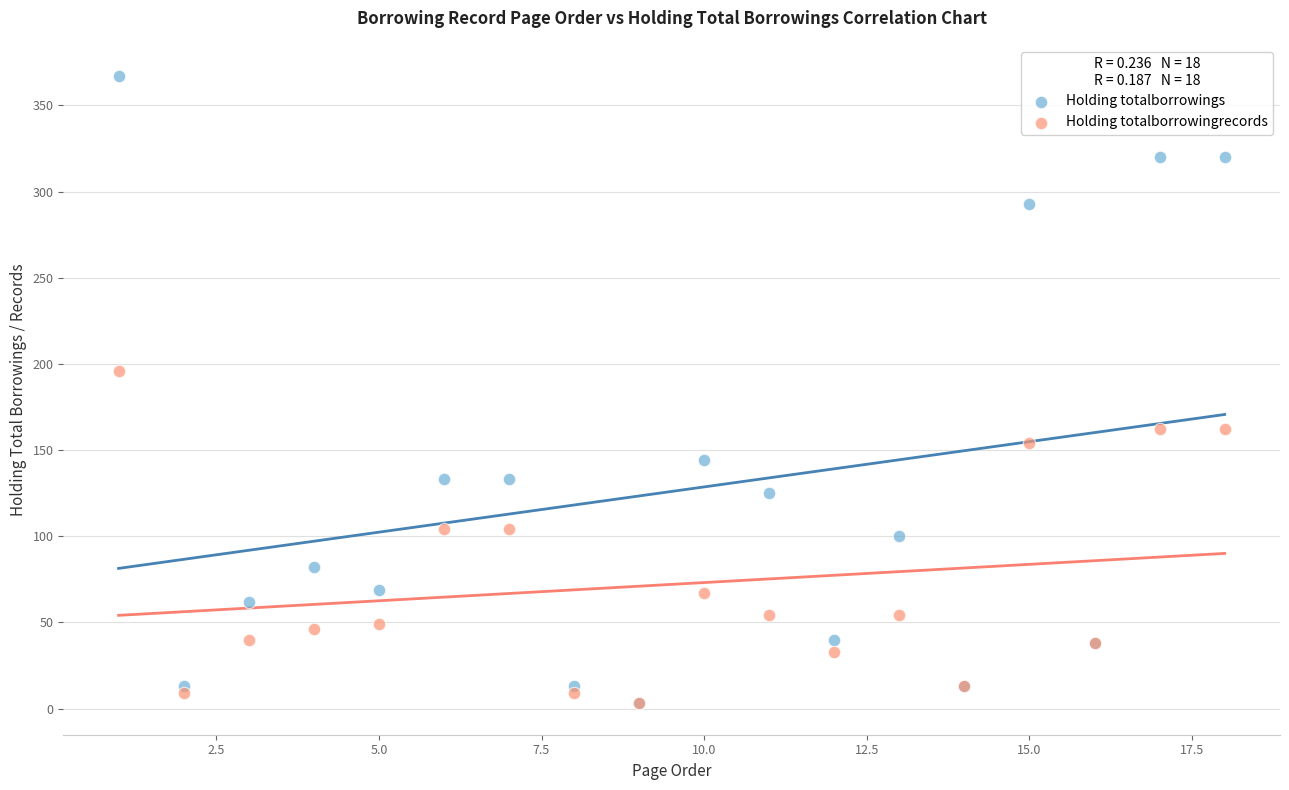

Which series reaches the maximum Y coordinate?

Holding totalborrowings